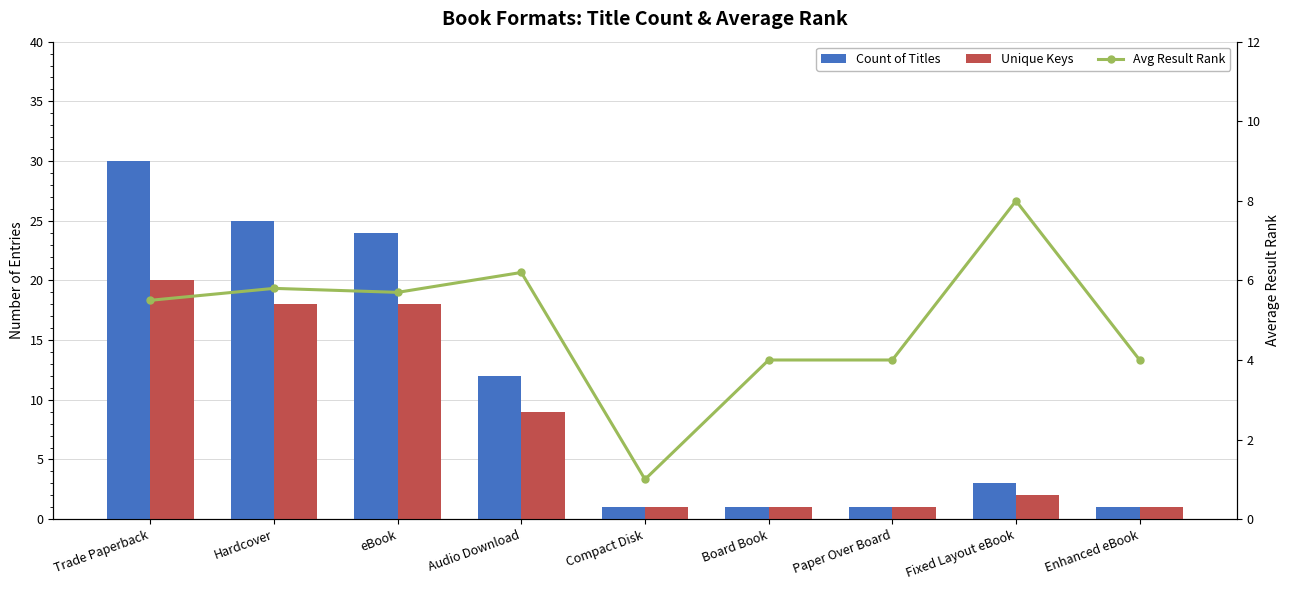

What is the spread (max minus min) of values at Paper Over Board?

3.0